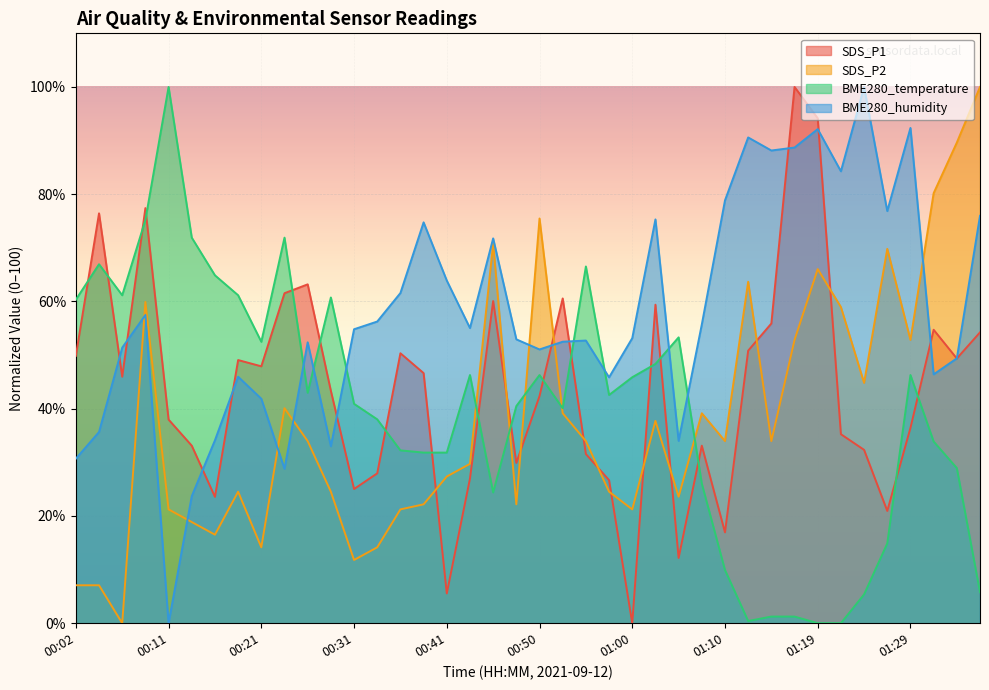

Which series has the largest range (max minus min)?

SDS_P1